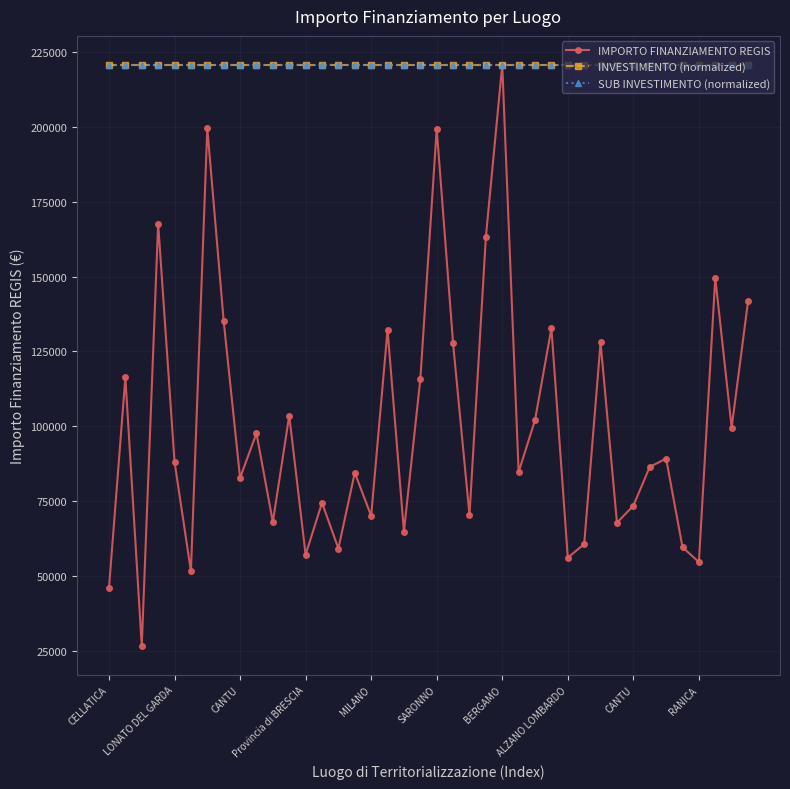

What is the sum of all INVESTIMENTO (normalized) values?

8826522.0